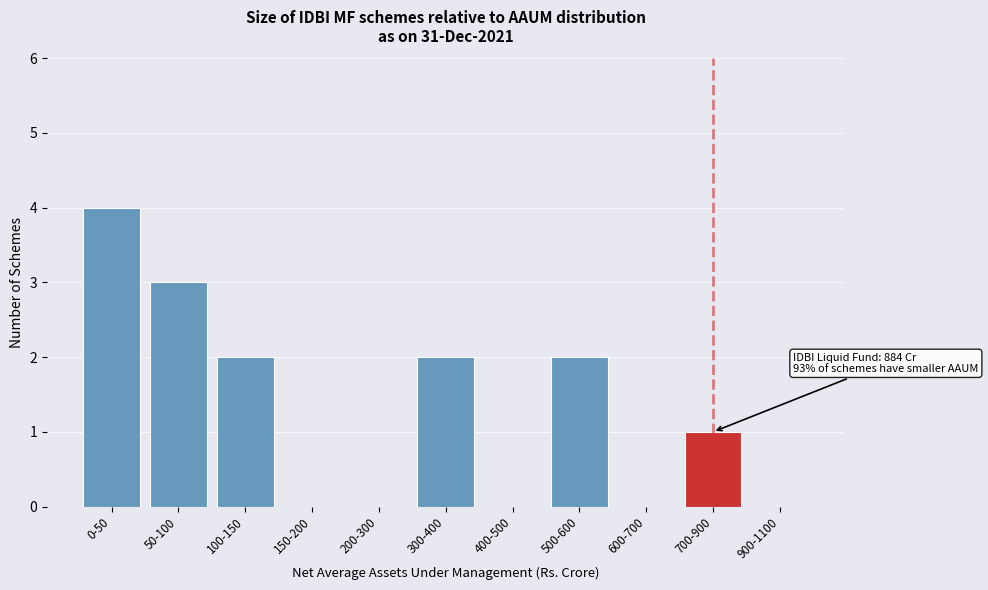

What is the greatest value displayed?

4